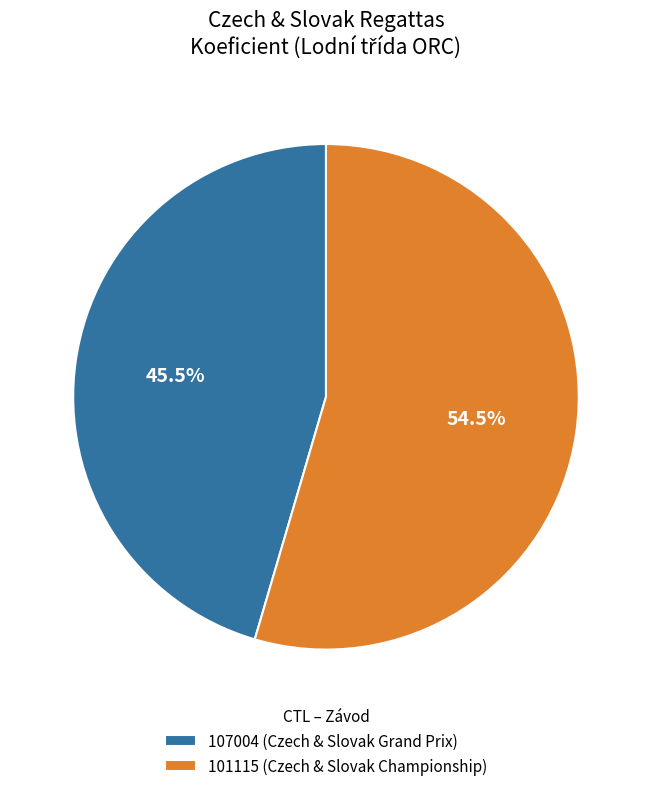

Which slice represents more than half of the pie?

101115